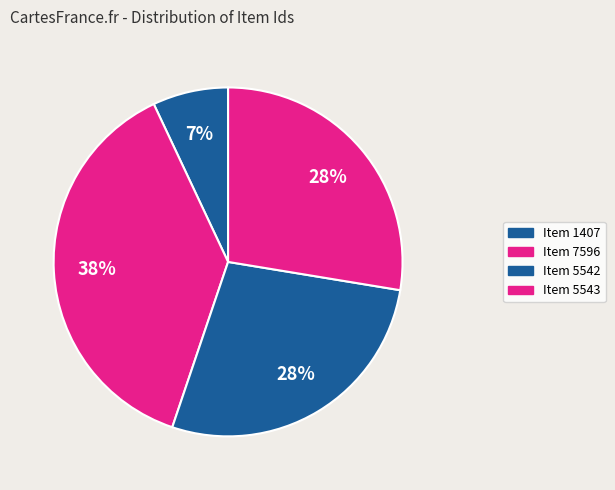

What percentage is the Item 5542 slice, to the nearest percent?

28%